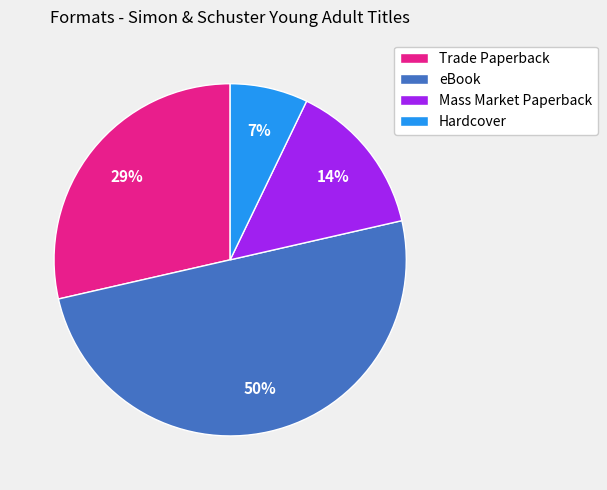

The Trade Paperback slice represents 17% of the pie. True or false?

False